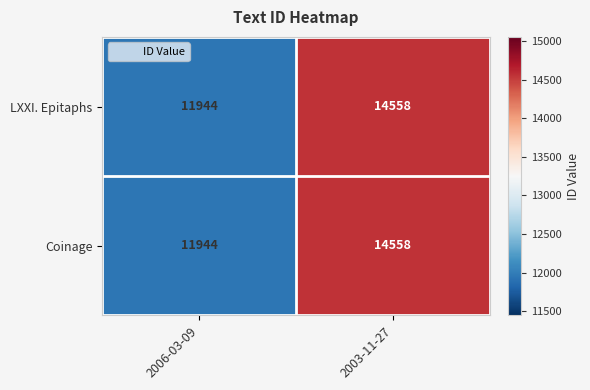

Rank the categories by Coinage value from highest to lowest.

2003-11-27, 2006-03-09